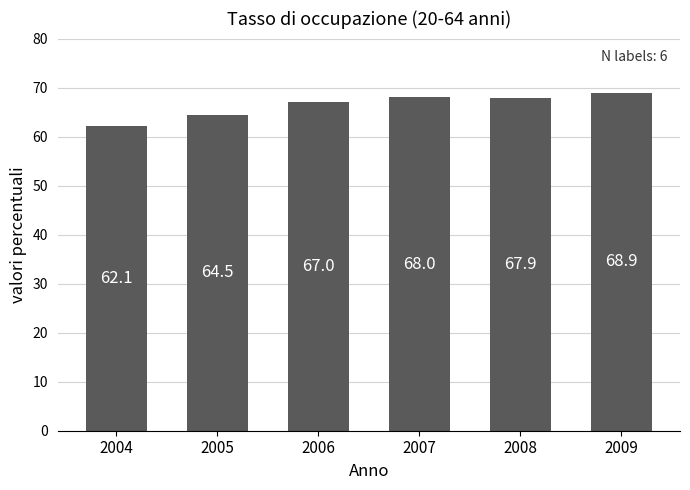

Approximately how many times larger is the value at 2006 compared to 2004?

1.1